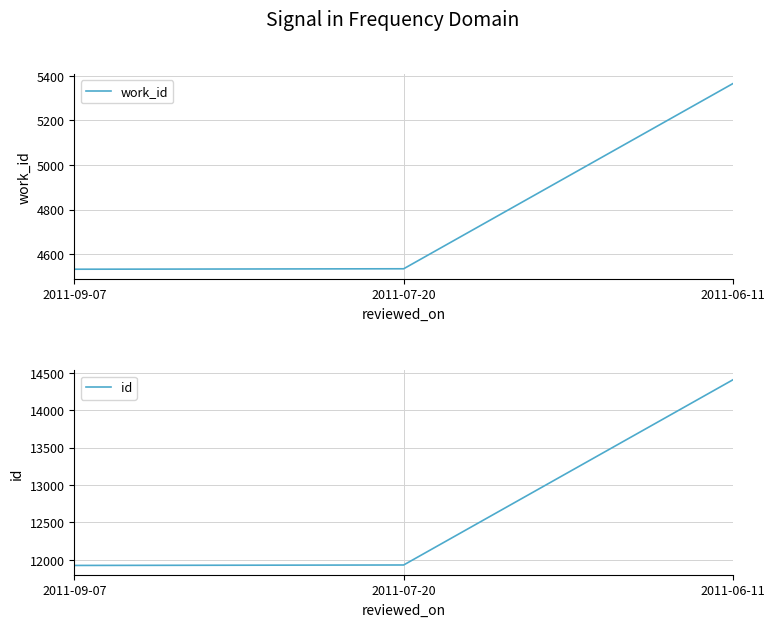

Reading right to left, extract all data points from this chart.

work_id: 2011-06-11=5366	2011-07-20=4534	2011-09-07=4532
id: 2011-06-11=14407	2011-07-20=11930	2011-09-07=11924